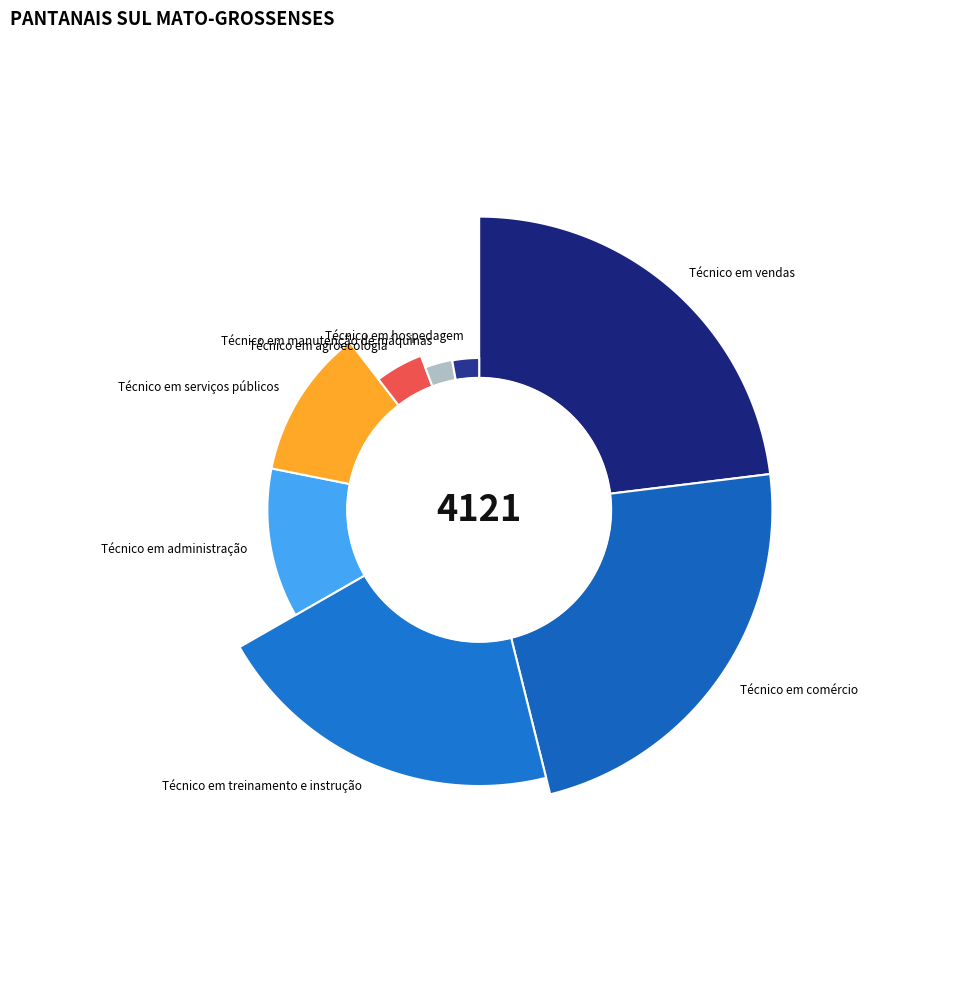

What is the change in value from Técnico em treinamento e instrução to Técnico em hospedagem?

-732.5